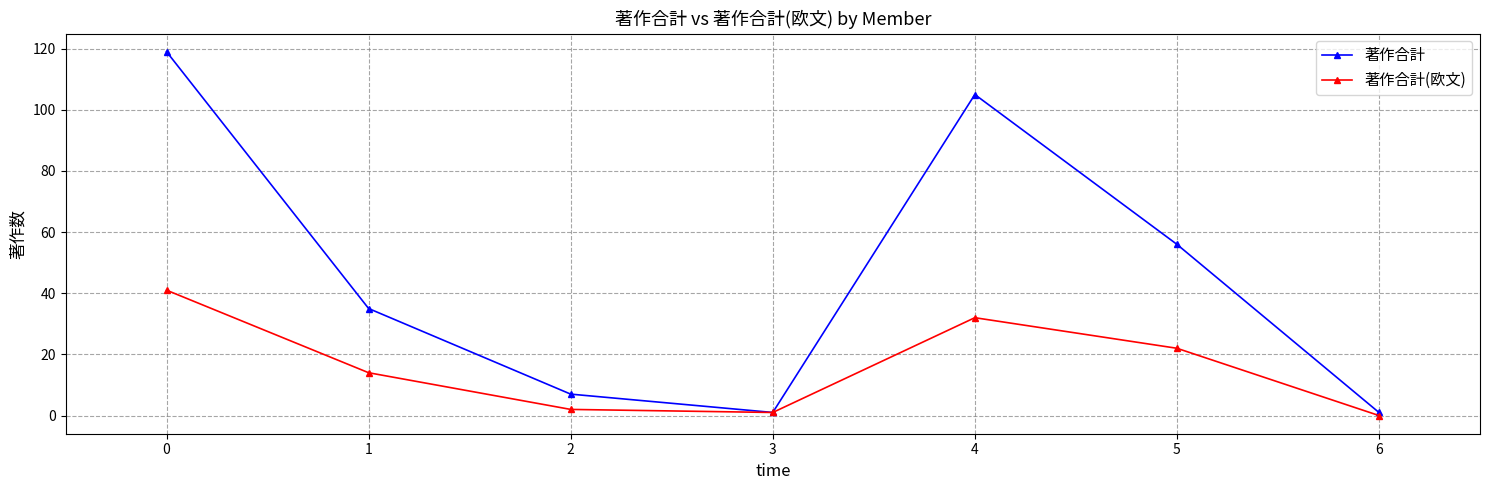

Does the chart have visible grid lines?

Yes